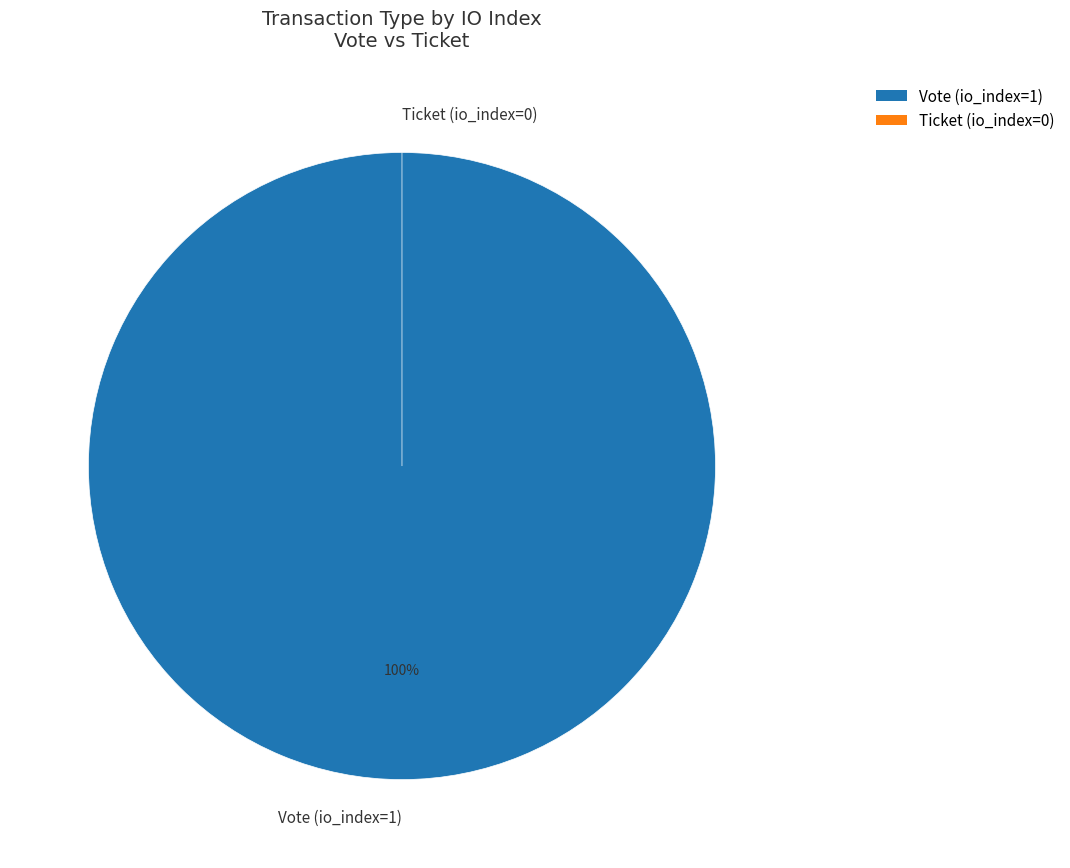

Count the number of slices in the pie.

2